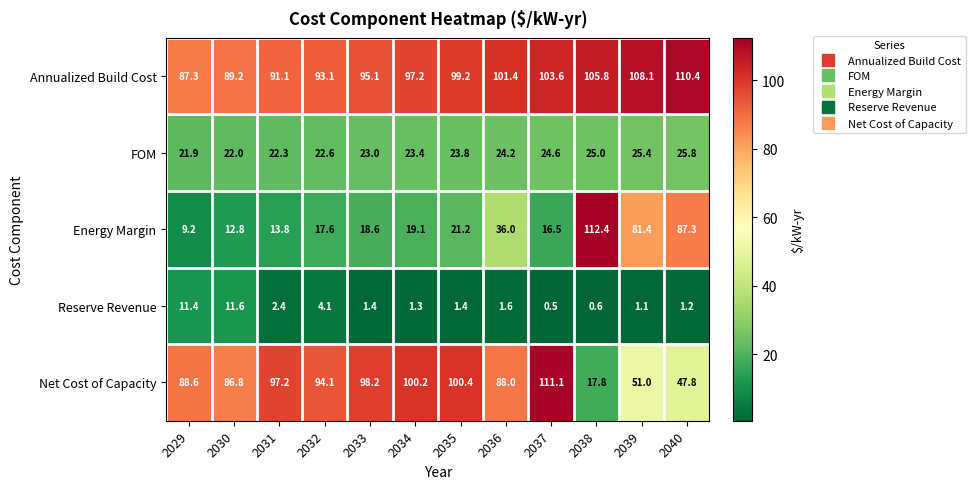

What is the total value across all series at 2031?

226.8